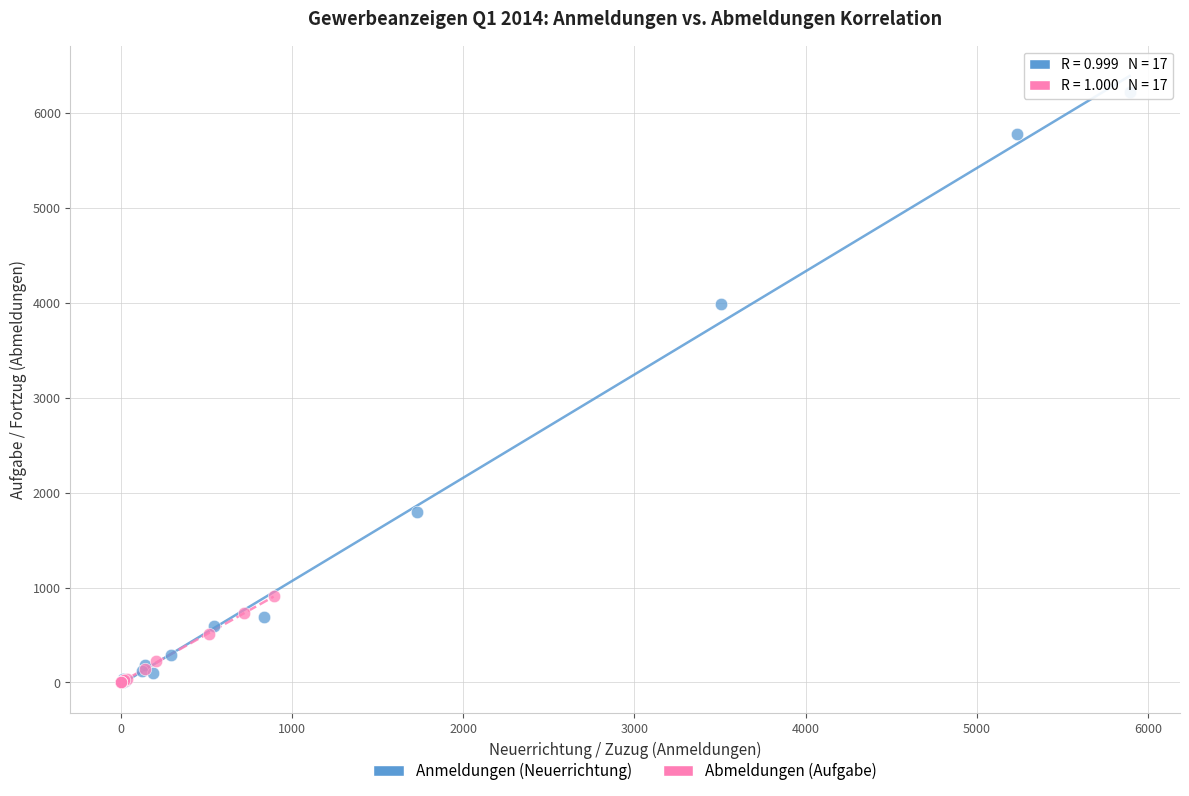

Which series has the widest spread of Y values?

Anmeldungen (Neuerrichtung)